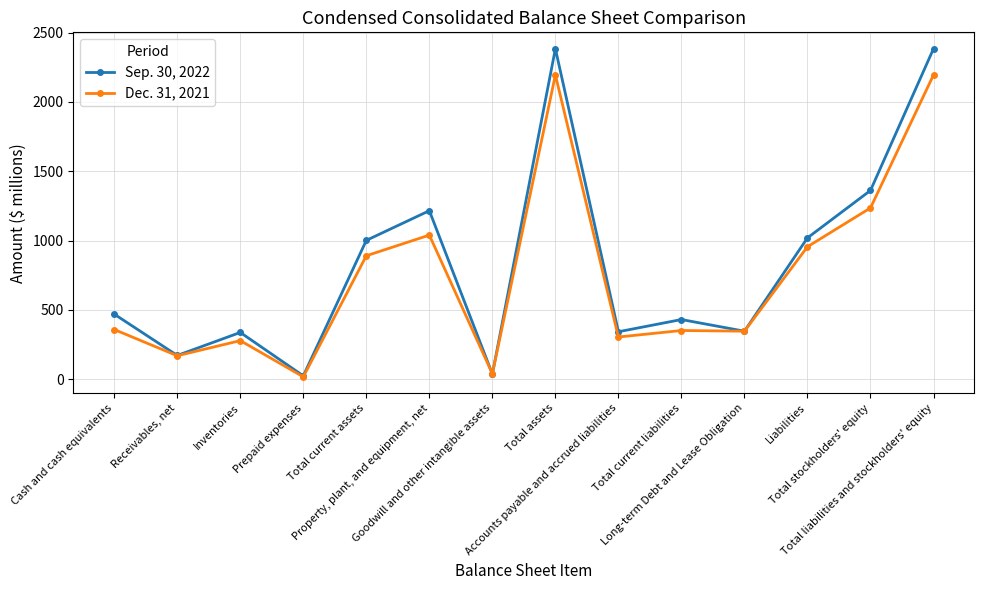

What is the sum of the Dec. 31, 2021 values at Total current assets and Cash and cash equivalents?

1248